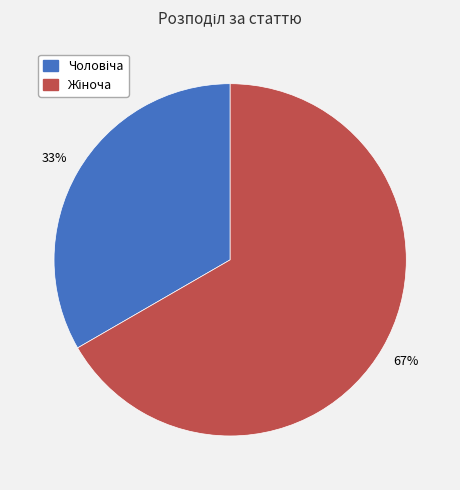

Count the number of slices in the pie.

2